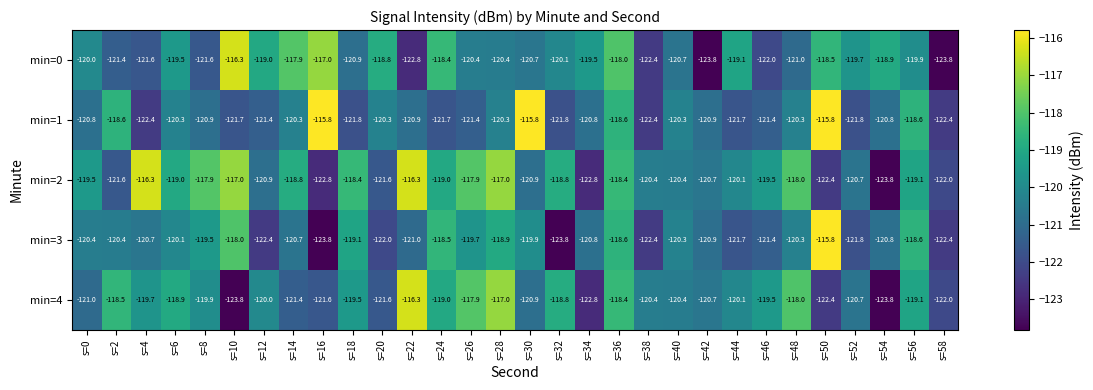

Is the value of min=4 at s=22 greater than the value of min=1 at s=14?

Yes